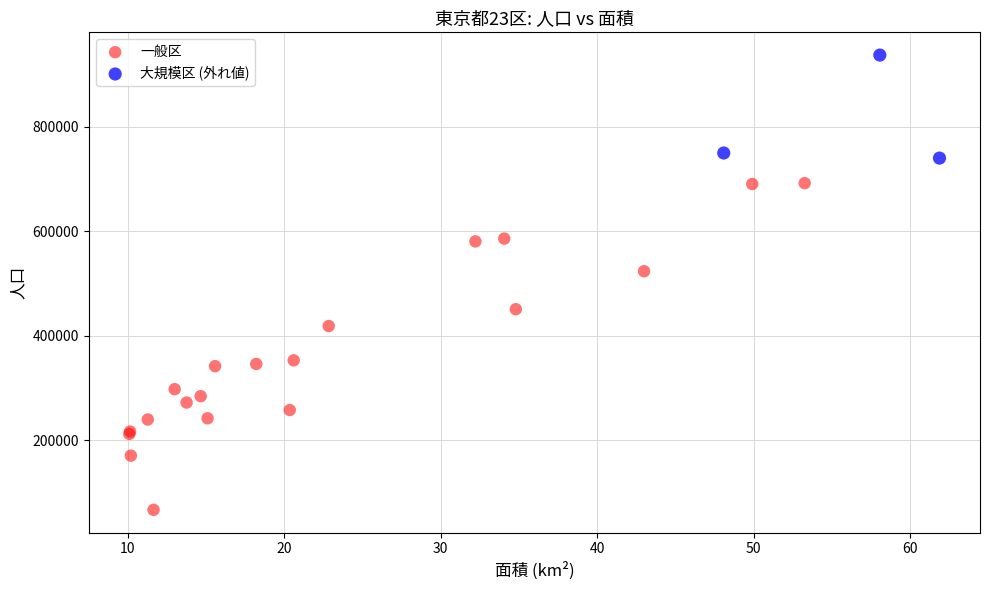

Which series reaches the maximum Y coordinate?

大規模区 (外れ値)